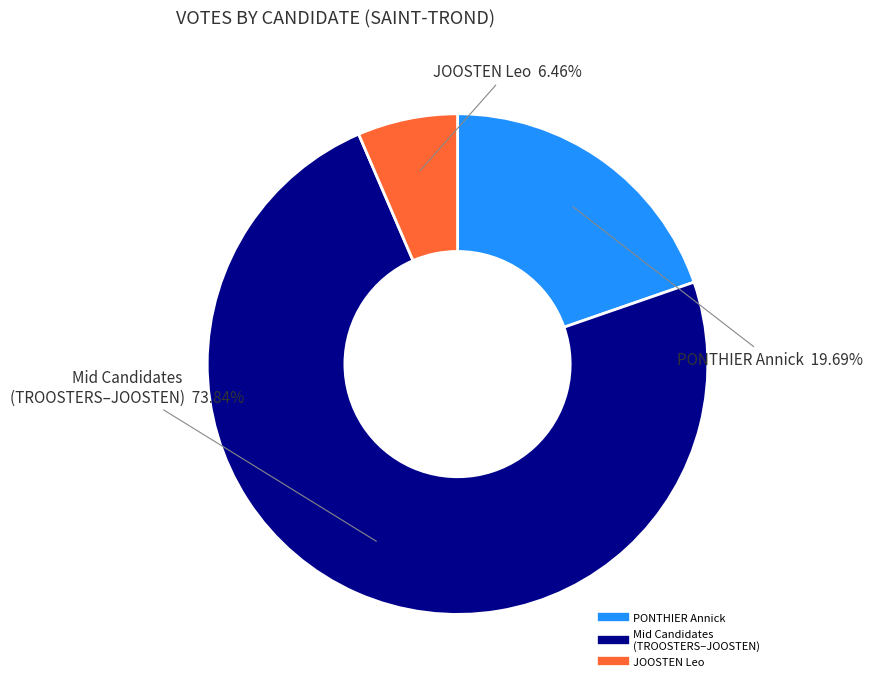

Does any single category account for the majority?

Yes